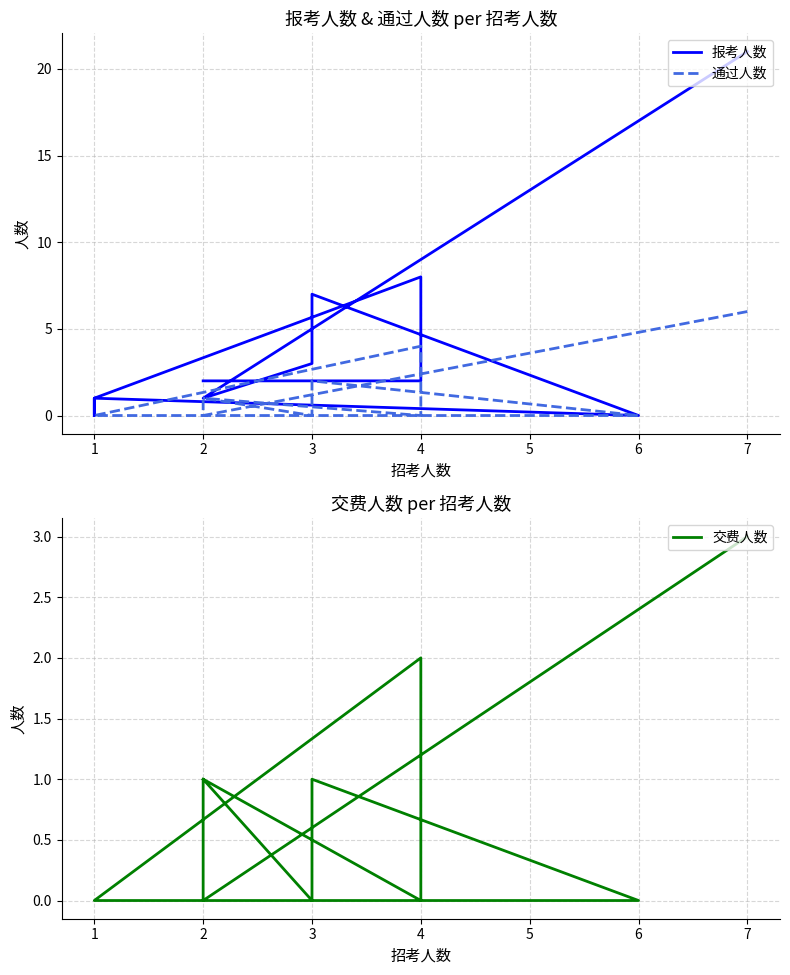

List the series in order of their peak value, lowest first.

交费人数, 通过人数, 报考人数